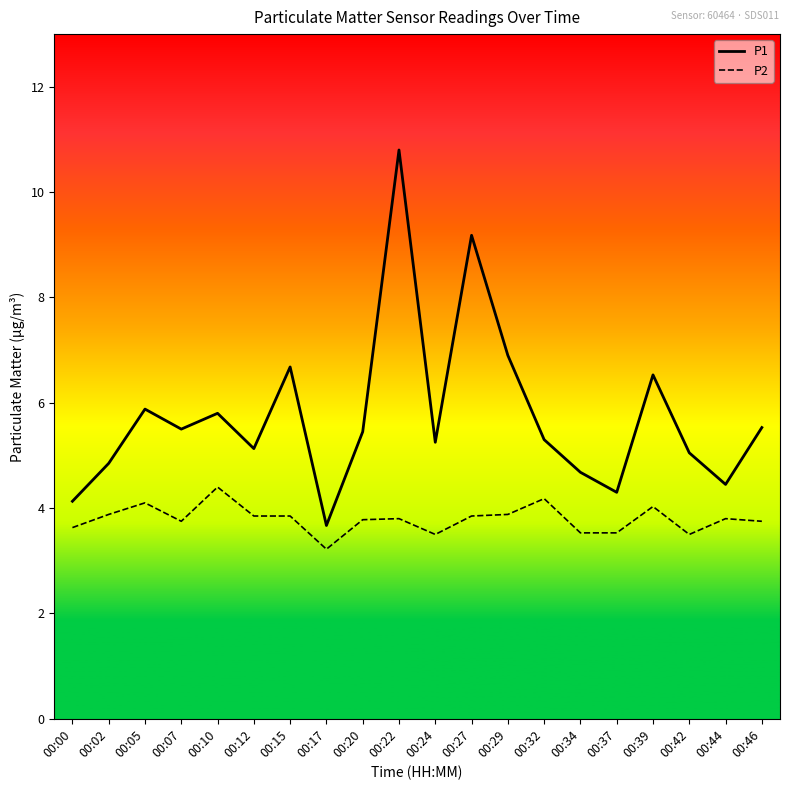

What is the total value across all series at 00:17?

6.9